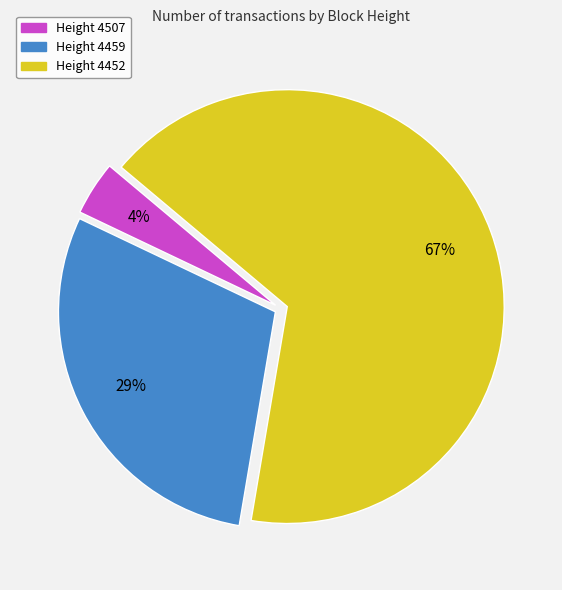

To the nearest percent, what portion does Height 4459 represent?

29%